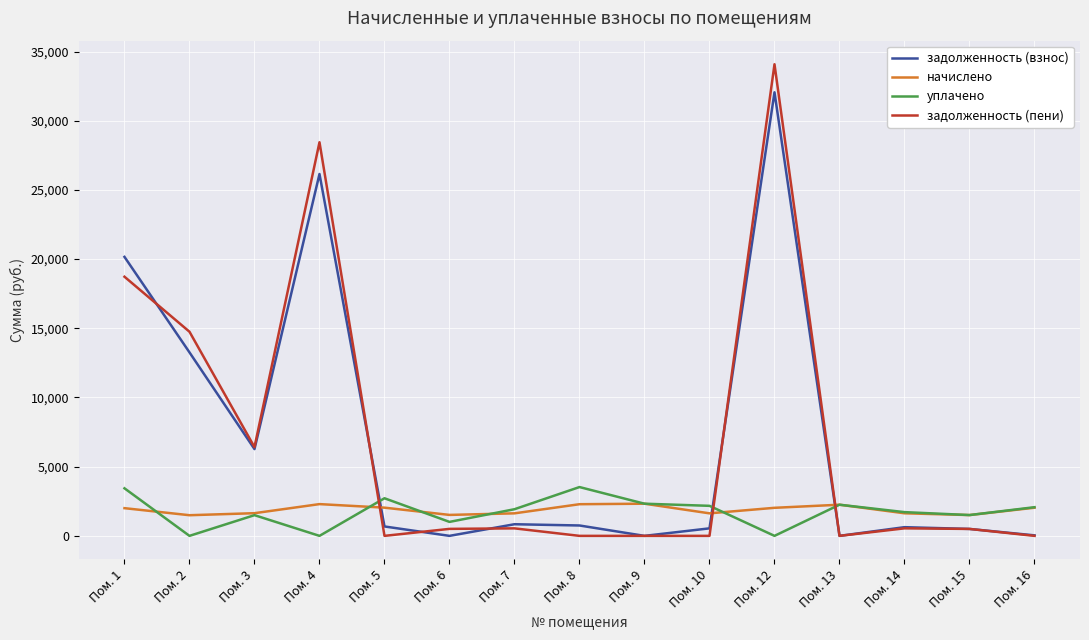

True or false: уплачено and задолженность (взнос) intersect in this chart.

True